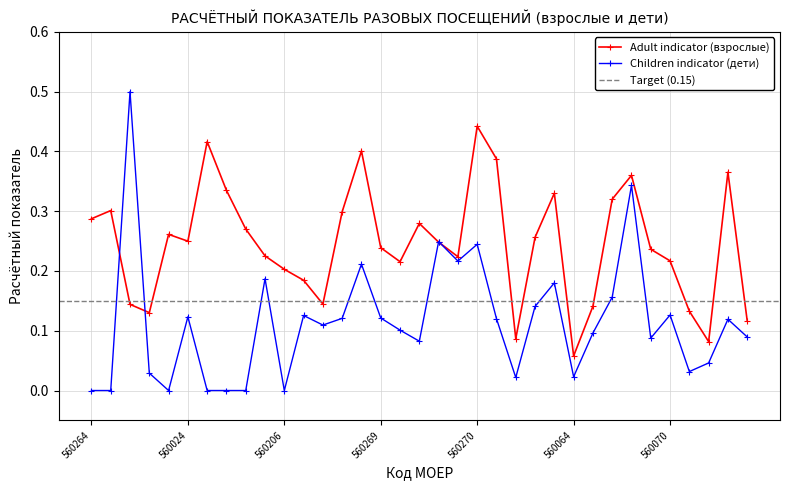

Reading left to right, what are all the values shown in this chart?

Adult indicator (взрослые): 560264=0.3	560259=0.3	560014=0.1	560267=0.1	560268=0.3	560024=0.2	560036=0.4	560032=0.3	560034=0.3	560035=0.2	560206=0.2	560041=0.2	560043=0.1	560214=0.3	560275=0.4	560269=0.2	560053=0.2	560055=0.3	560056=0.2	560057=0.2	560270=0.4	560058=0.4	560059=0.1	560061=0.3	560062=0.3	560064=0.1	560065=0.1	560067=0.3	560068=0.4	560069=0.2	560070=0.2	560071=0.1	560072=0.1	560074=0.4	560075=0.1
Children indicator (дети): 560264=0.0	560259=0.0	560014=0.5	560267=0.0	560268=0.0	560024=0.1	560036=0.0	560032=0.0	560034=0.0	560035=0.2	560206=0.0	560041=0.1	560043=0.1	560214=0.1	560275=0.2	560269=0.1	560053=0.1	560055=0.1	560056=0.2	560057=0.2	560270=0.2	560058=0.1	560059=0.0	560061=0.1	560062=0.2	560064=0.0	560065=0.1	560067=0.2	560068=0.3	560069=0.1	560070=0.1	560071=0.0	560072=0.0	560074=0.1	560075=0.1